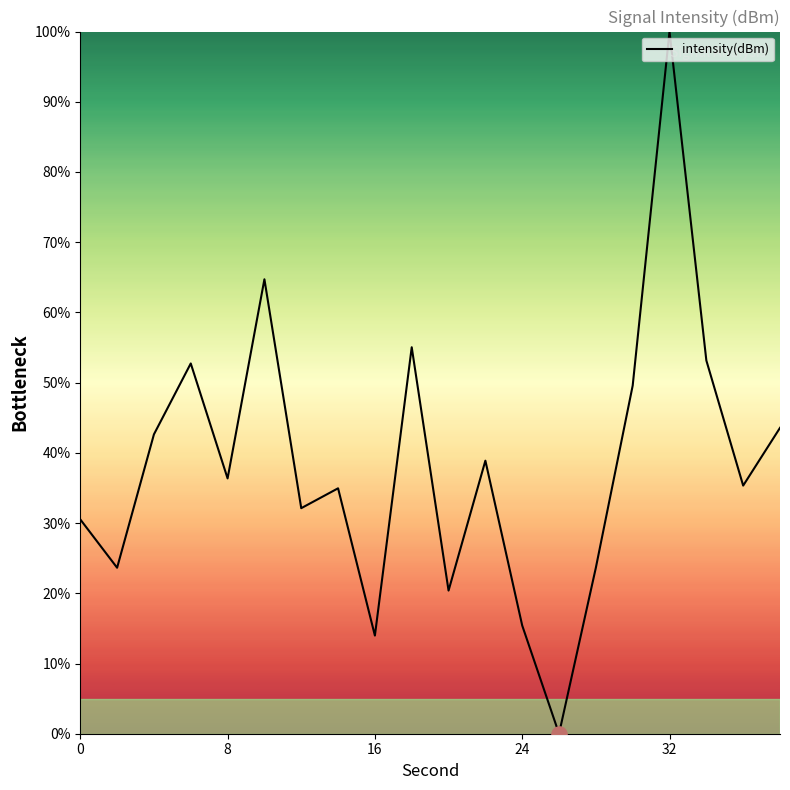

What is the maximum value shown in the chart?

100.0